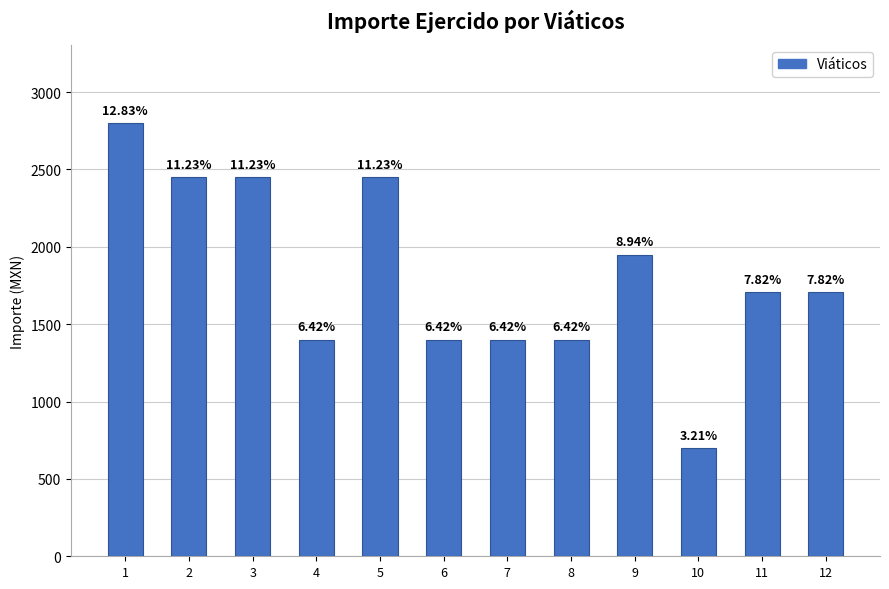

What is the value of the 12th bar from the left?

1707